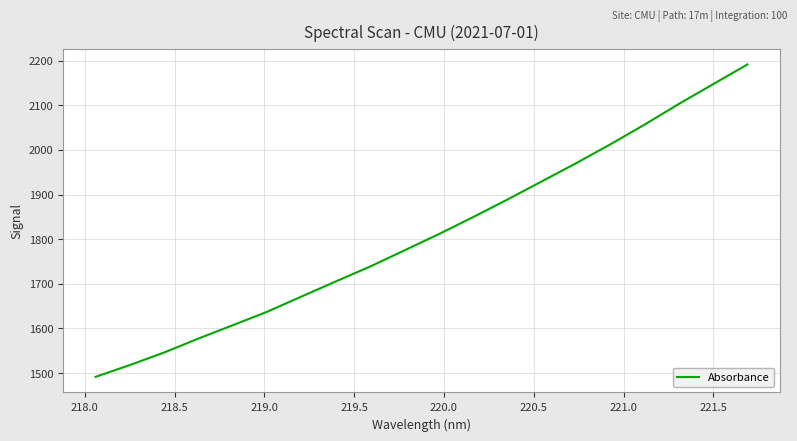

Does the chart have visible grid lines?

Yes